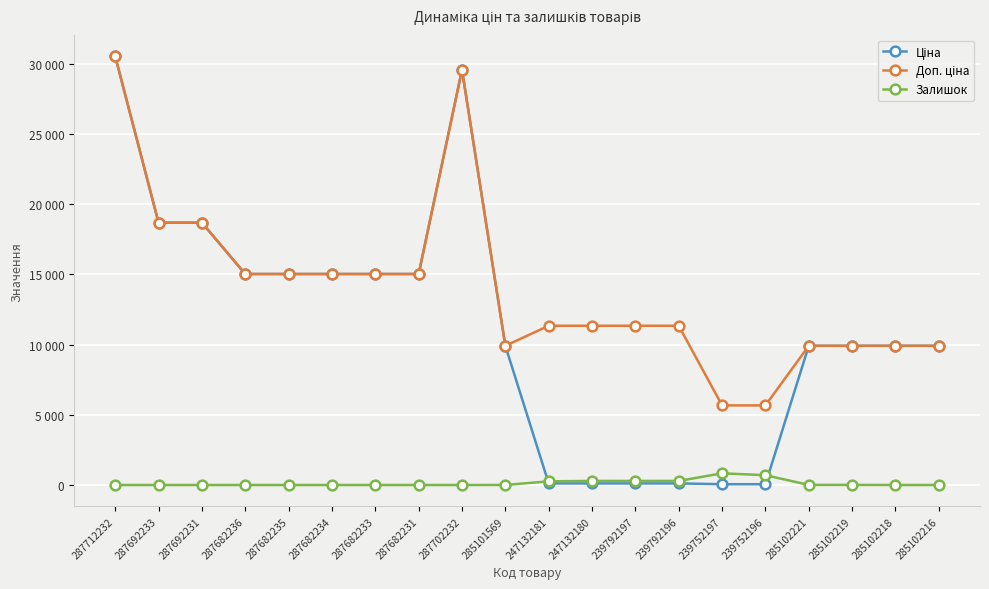

Does the chart display data point markers on the line(s)?

Yes